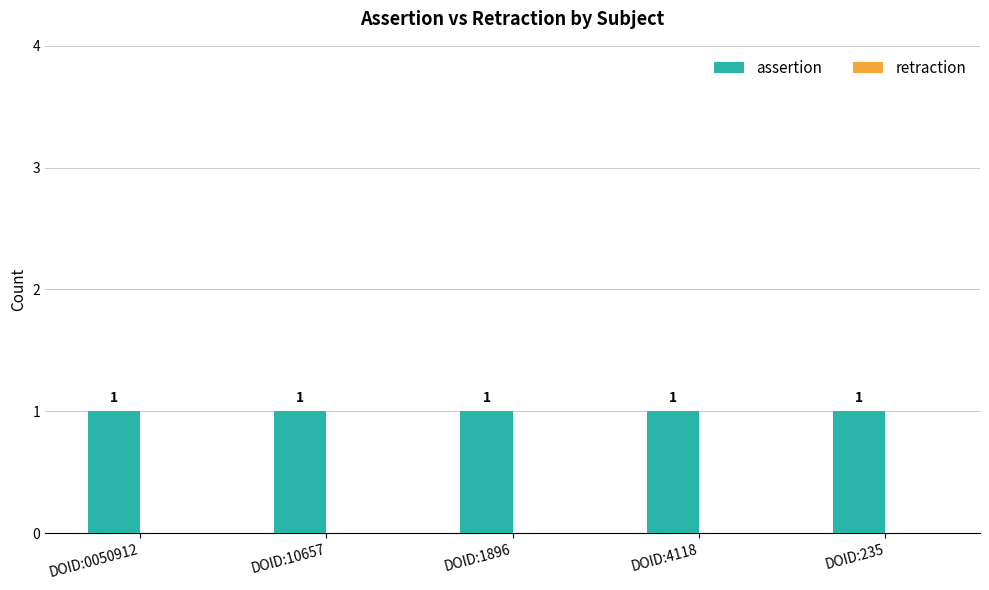

Which series has the largest range (max minus min)?

assertion